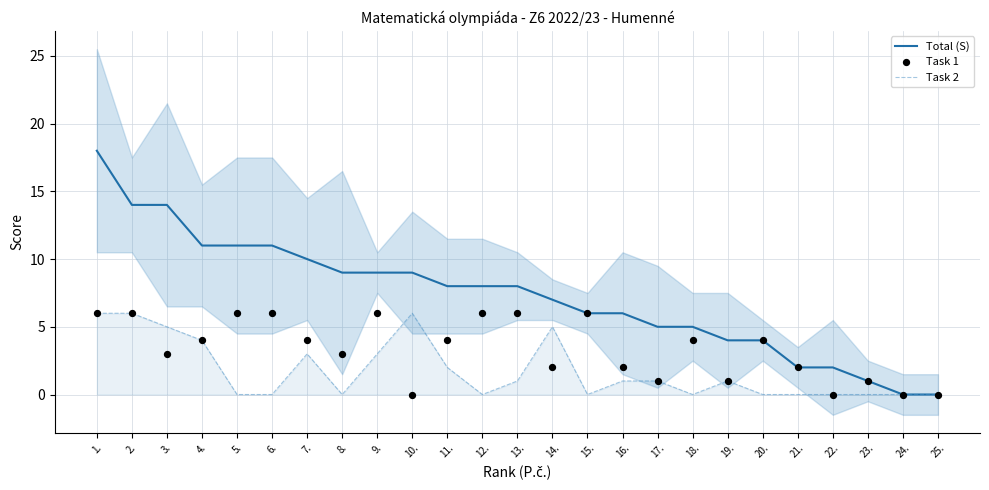

Is the value of Task 2 at 18. greater than the value of Total (S) at 1.?

No